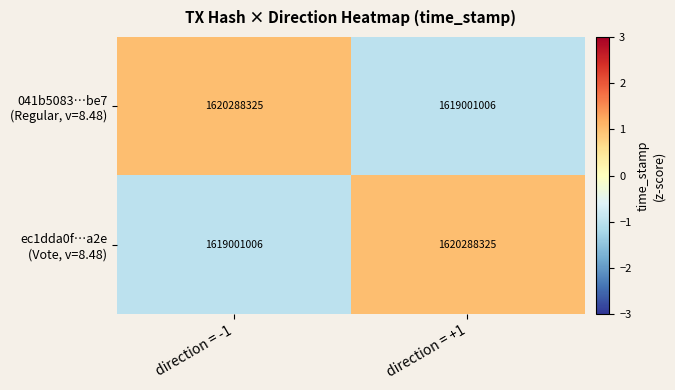

What is the greatest value displayed?

1620288325